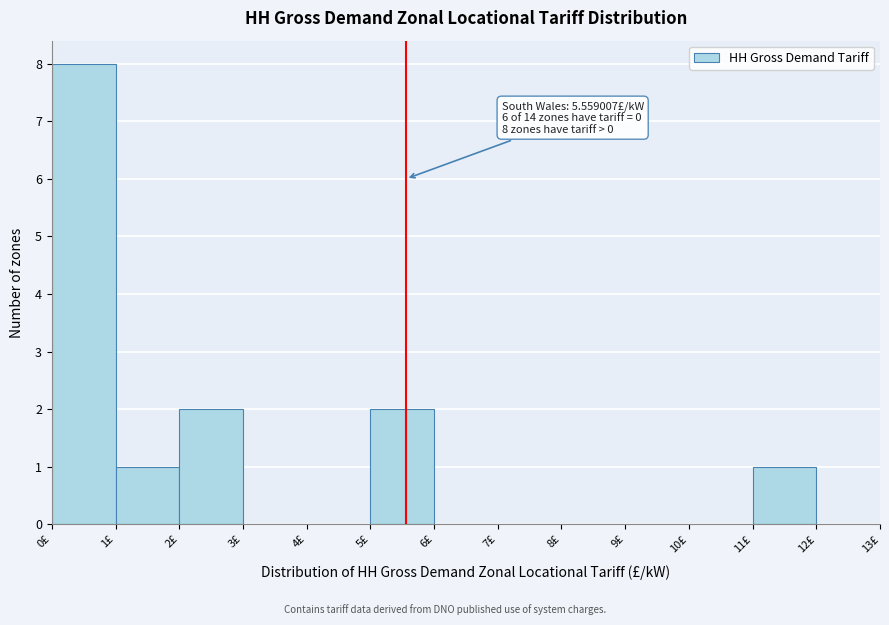

Over which range of the x-axis is the bar tallest?

0 to 1